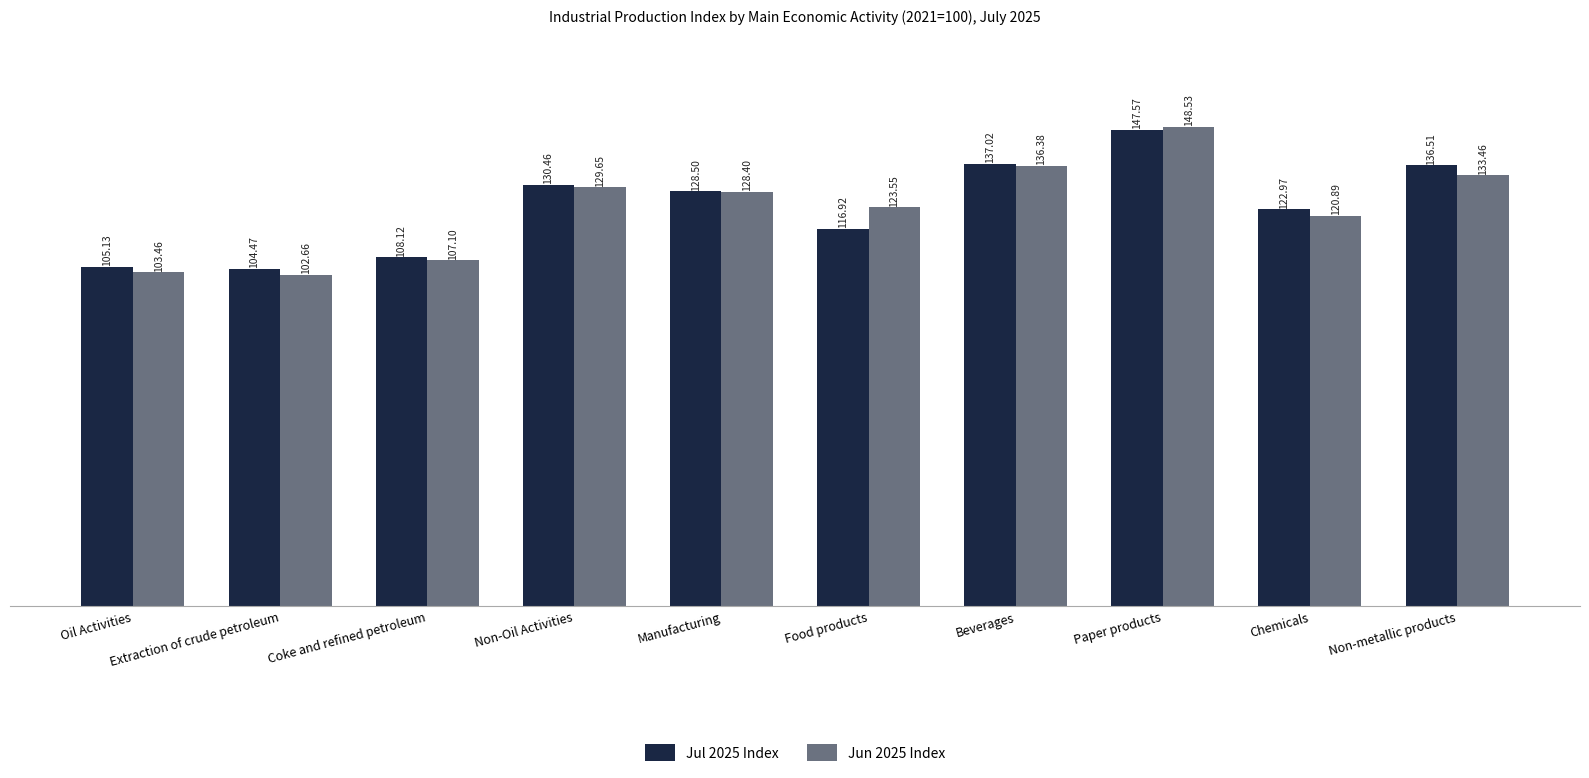

How many groups of bars are there?

10